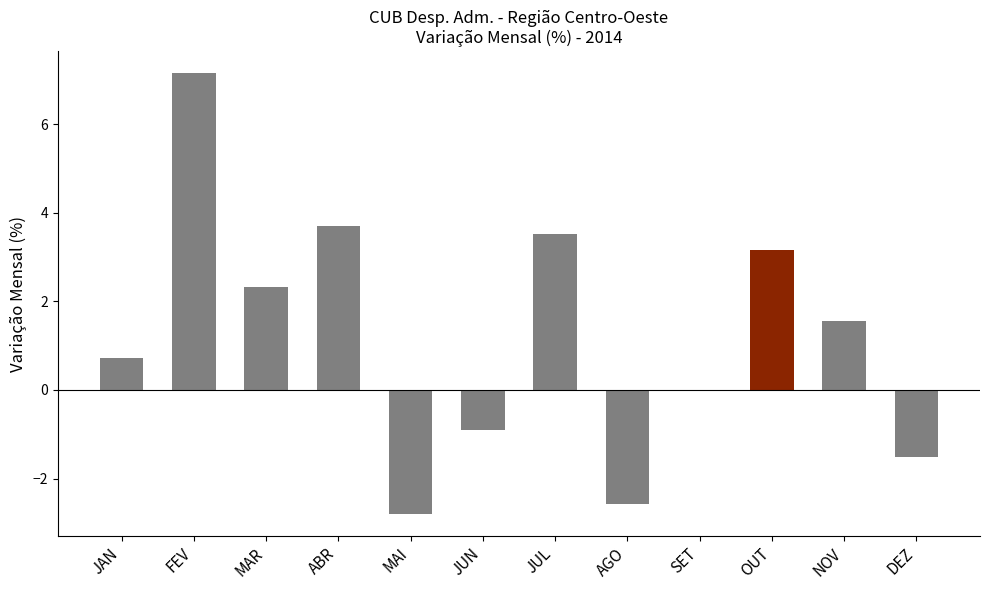

What is the change in value from FEV to JUN?

-8.0